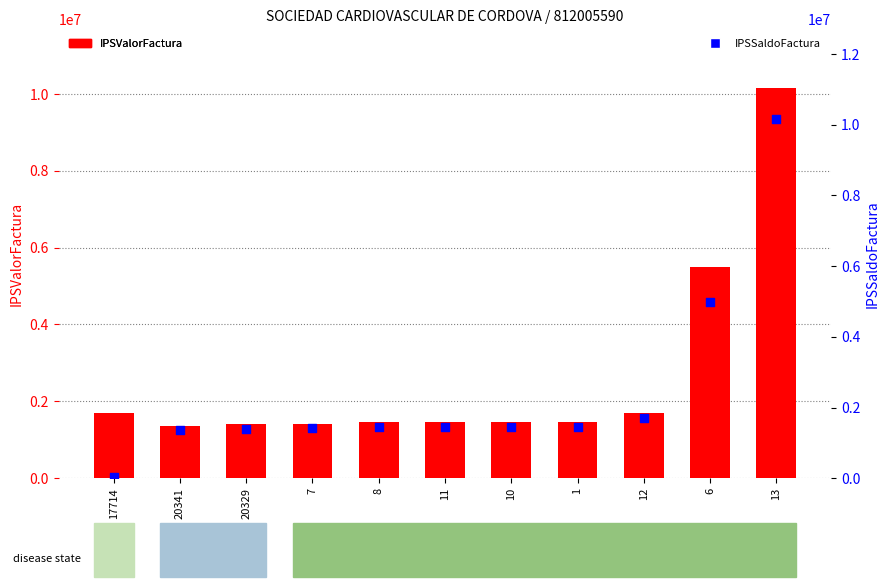

Which series contains the lowest Y value?

IPSSaldoFactura